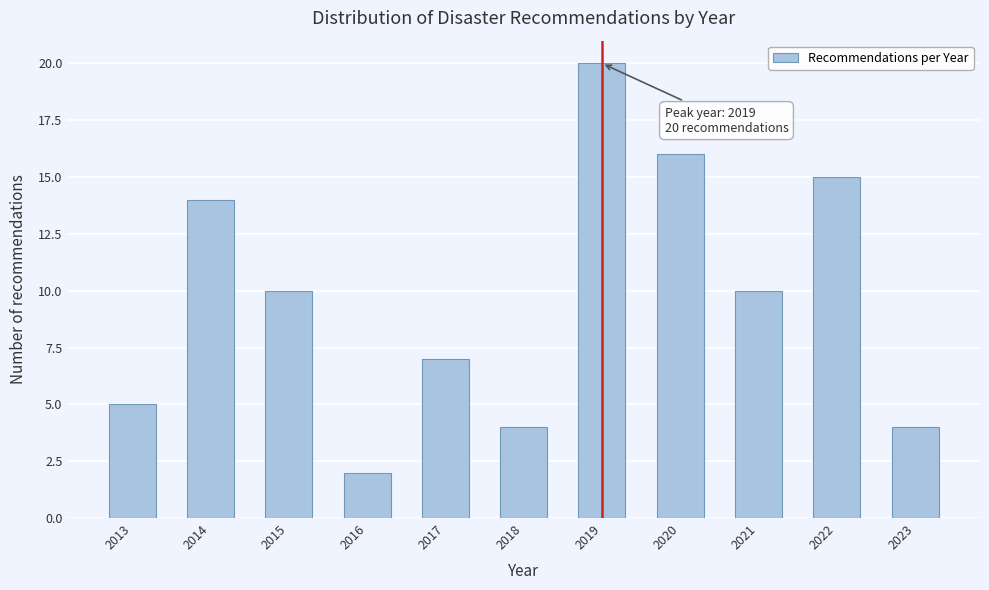

Reading left to right, extract all data points from this chart.

2013=5	2014=14	2015=10	2016=2	2017=7	2018=4	2019=20	2020=16	2021=10	2022=15	2023=4